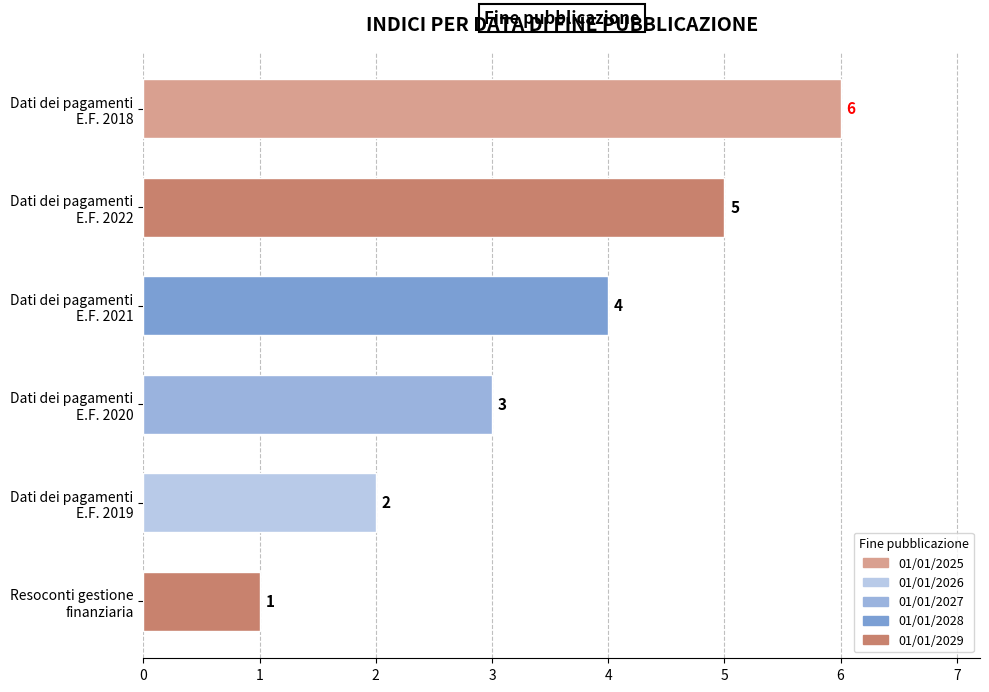

How many values are between 2 and 5?

4